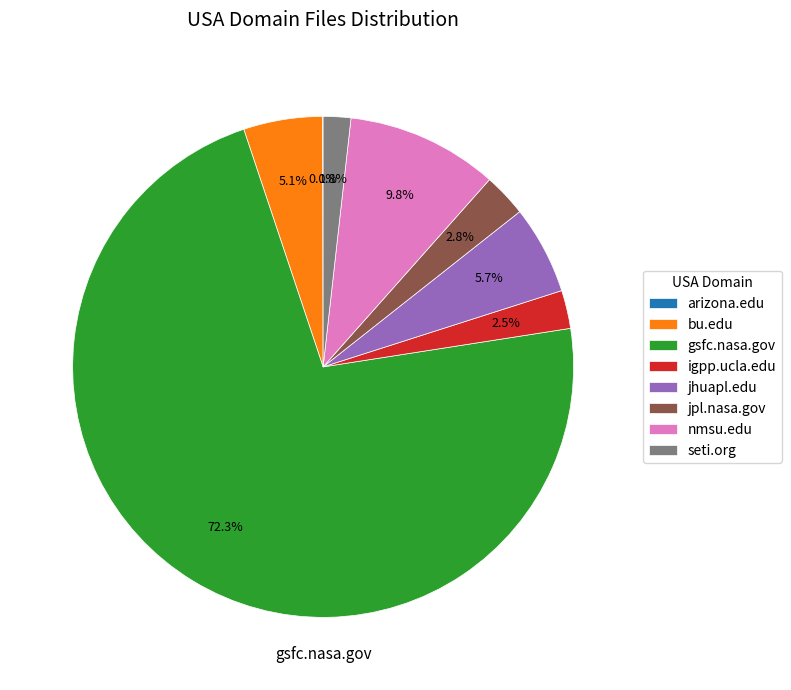

Which has a higher value, igpp.ucla.edu or jhuapl.edu?

jhuapl.edu